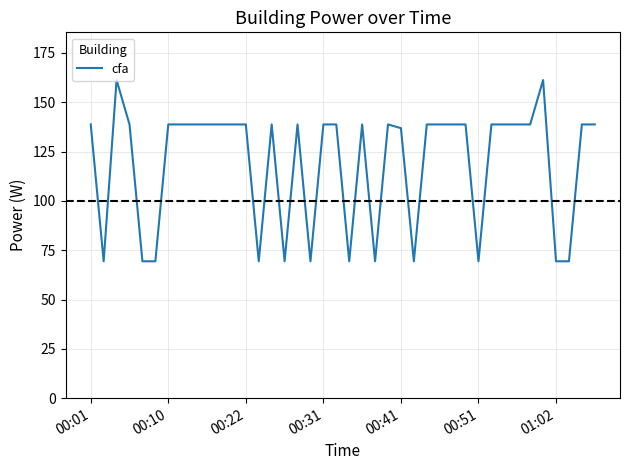

What is the minimum value shown in the chart?

69.4